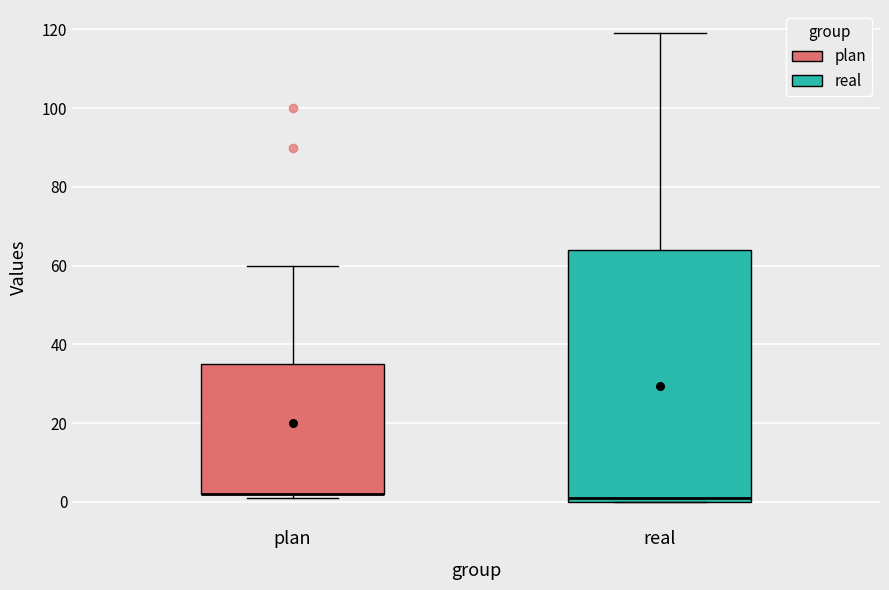

Comparing the boxes themselves (not the whiskers), which one is the tallest?

real